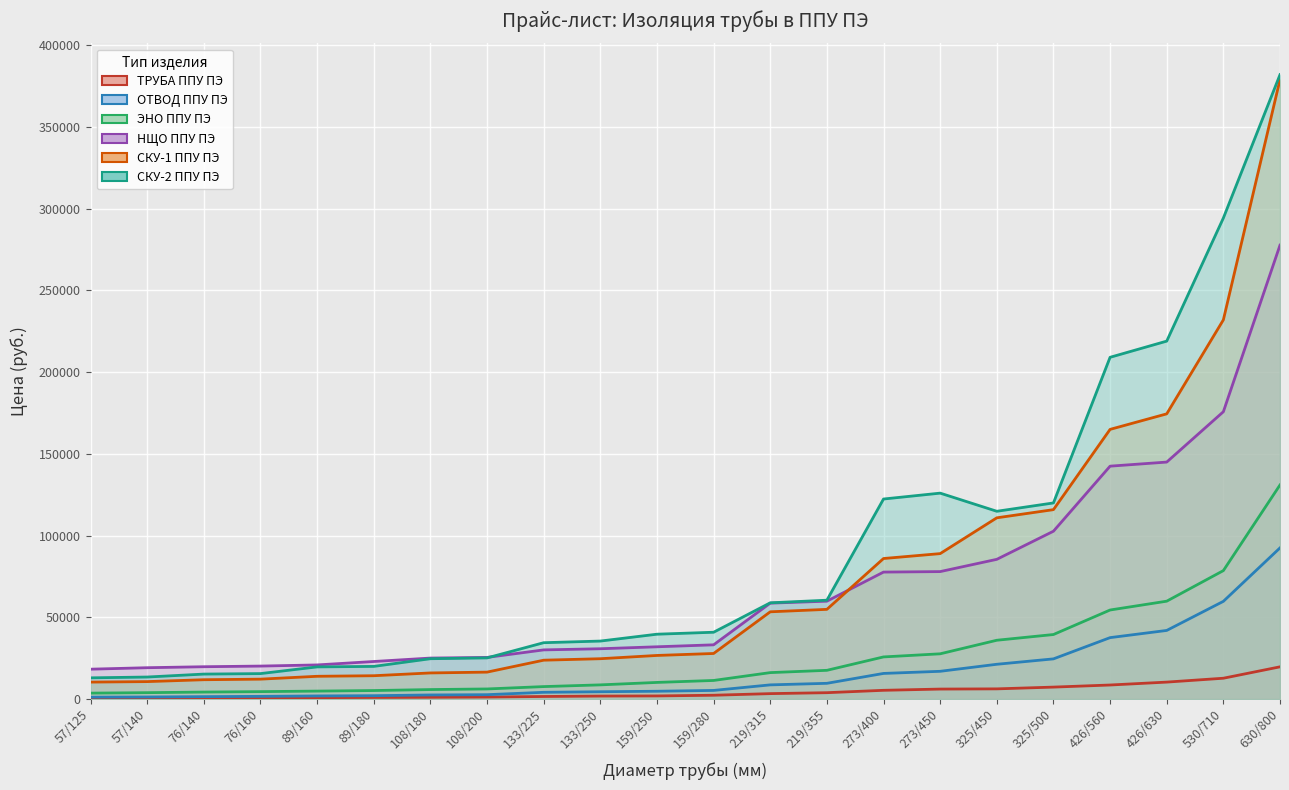

True or false: ЭНО ППУ ПЭ and НЩО ППУ ПЭ intersect in this chart.

False